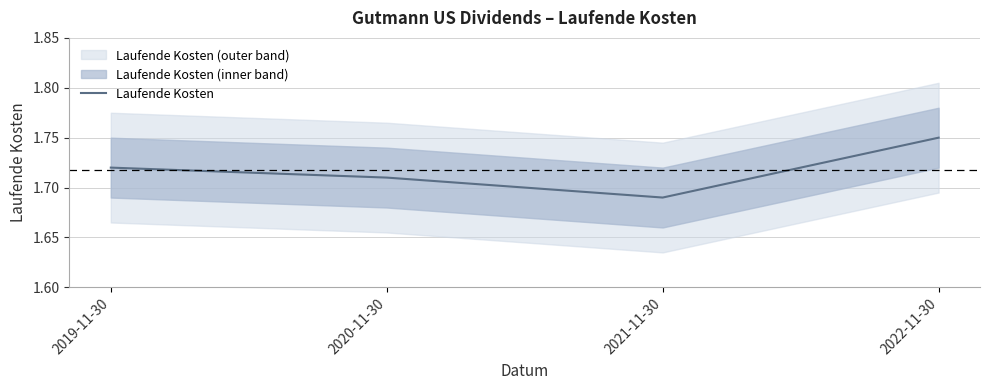

How many points are lower than both their immediate neighbors (excluding endpoints)?

1